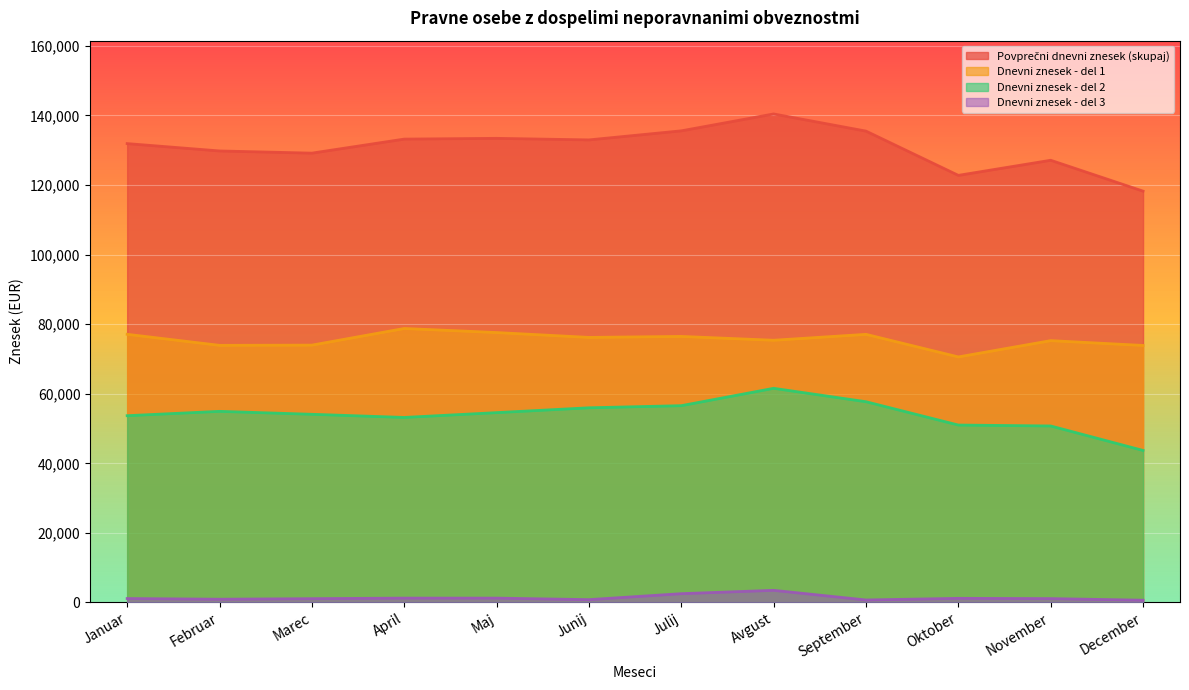

The value of Dnevni znesek - del 1 at Oktober is 70580. True or false?

True